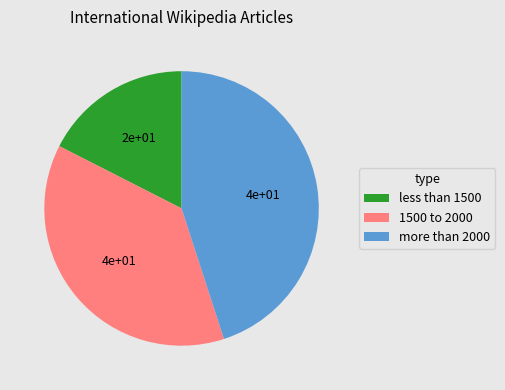

Does any single category account for the majority?

No